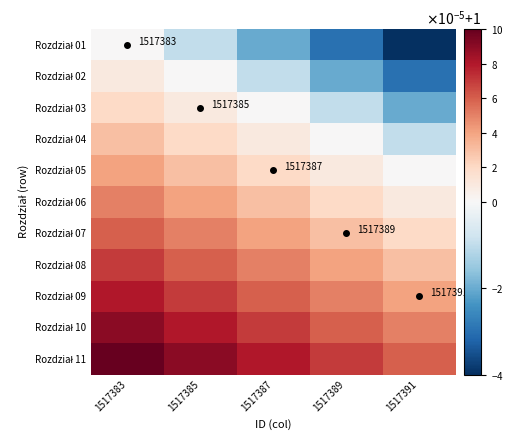

What is the greatest value displayed?

1.0